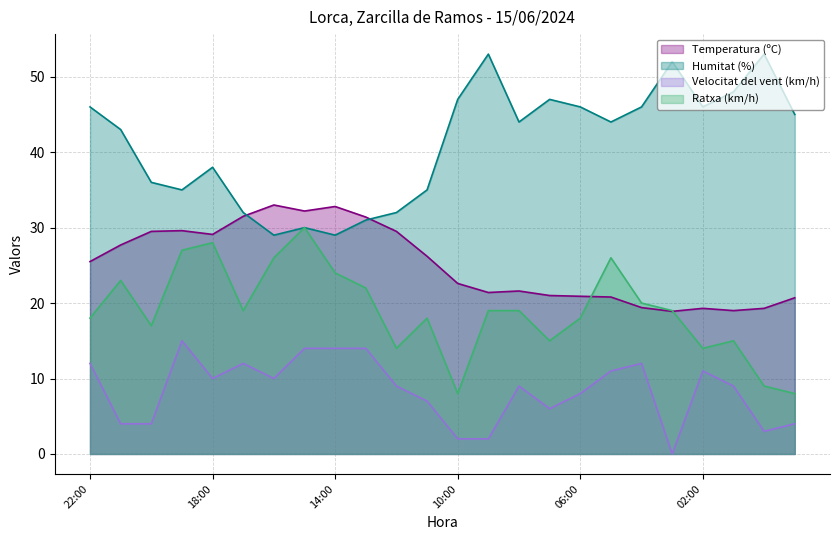

True or false: Temperatura (ºC) and Humitat (%) intersect in this chart.

True